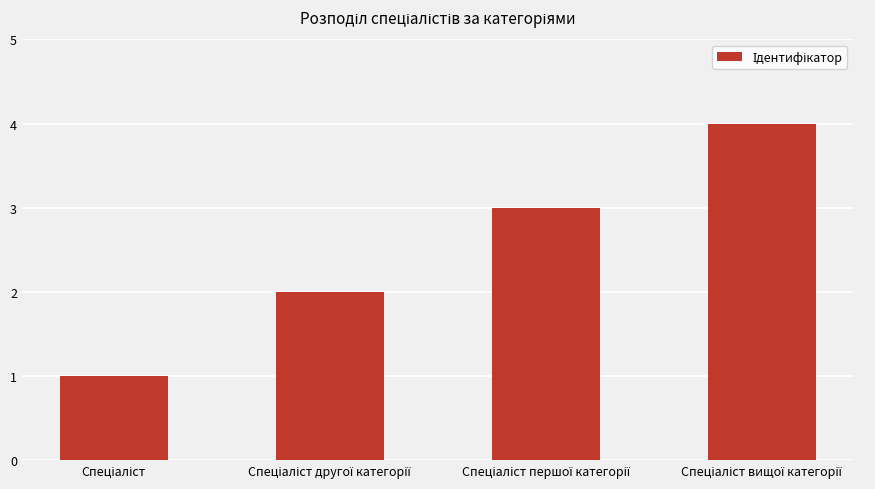

What is the greatest value displayed?

4